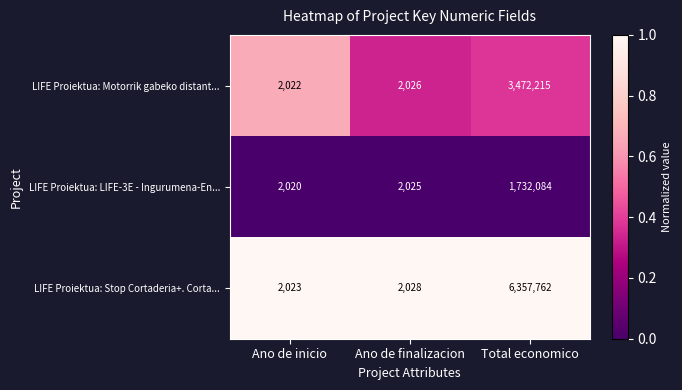

At which category is the sum across all series the highest?

Total economico